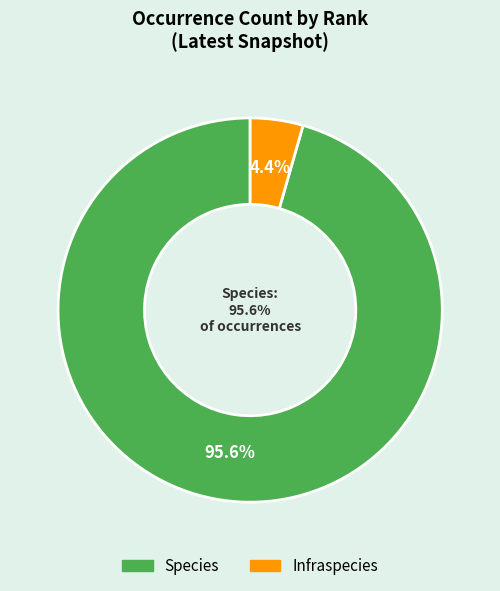

Which category has the biggest portion of the pie?

Species